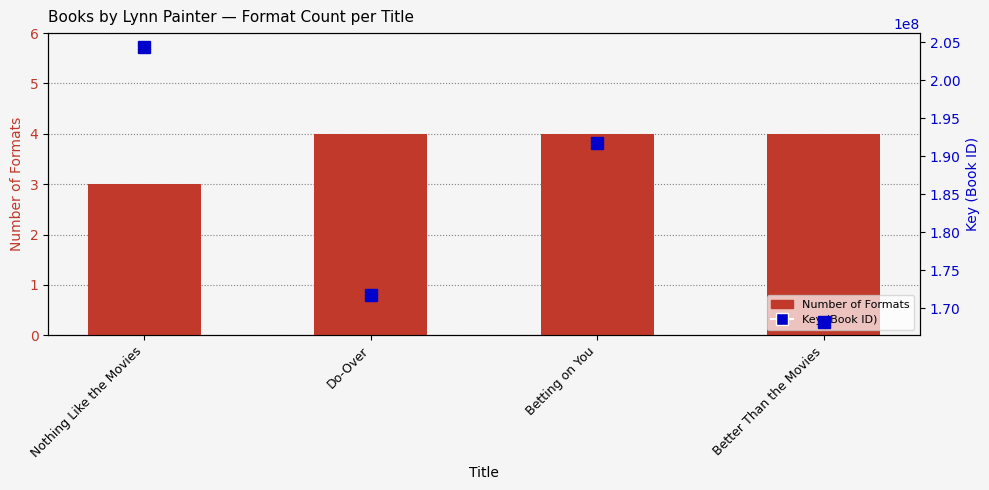

What is the value of the Key (Book ID) bar at the 1st from the left?

204366554